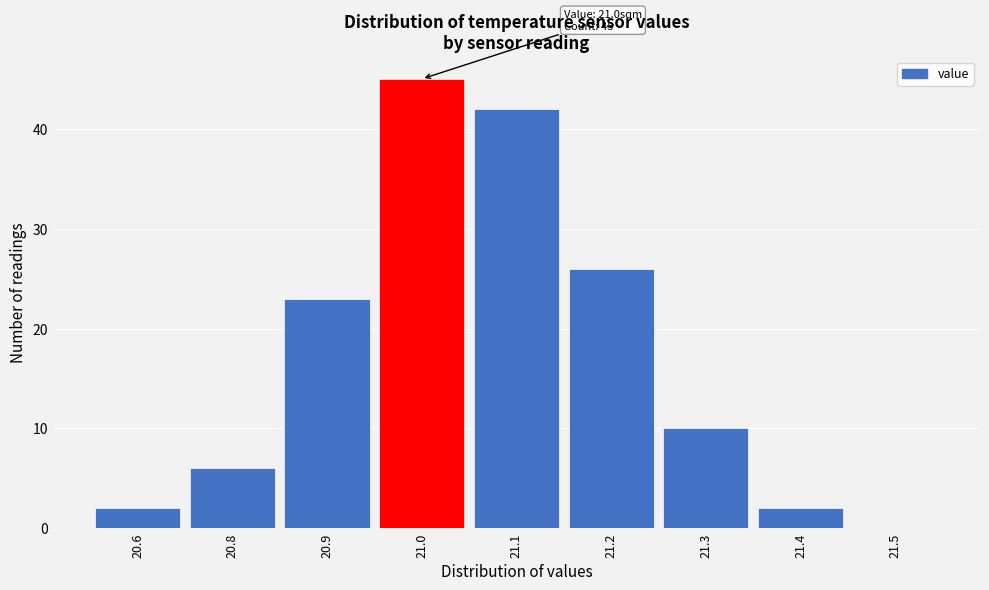

Reading right to left, transcribe all the data shown in this chart.

21.5=0	21.4=2	21.3=10	21.2=26	21.1=42	21.0=45	20.9=23	20.8=6	20.6=2